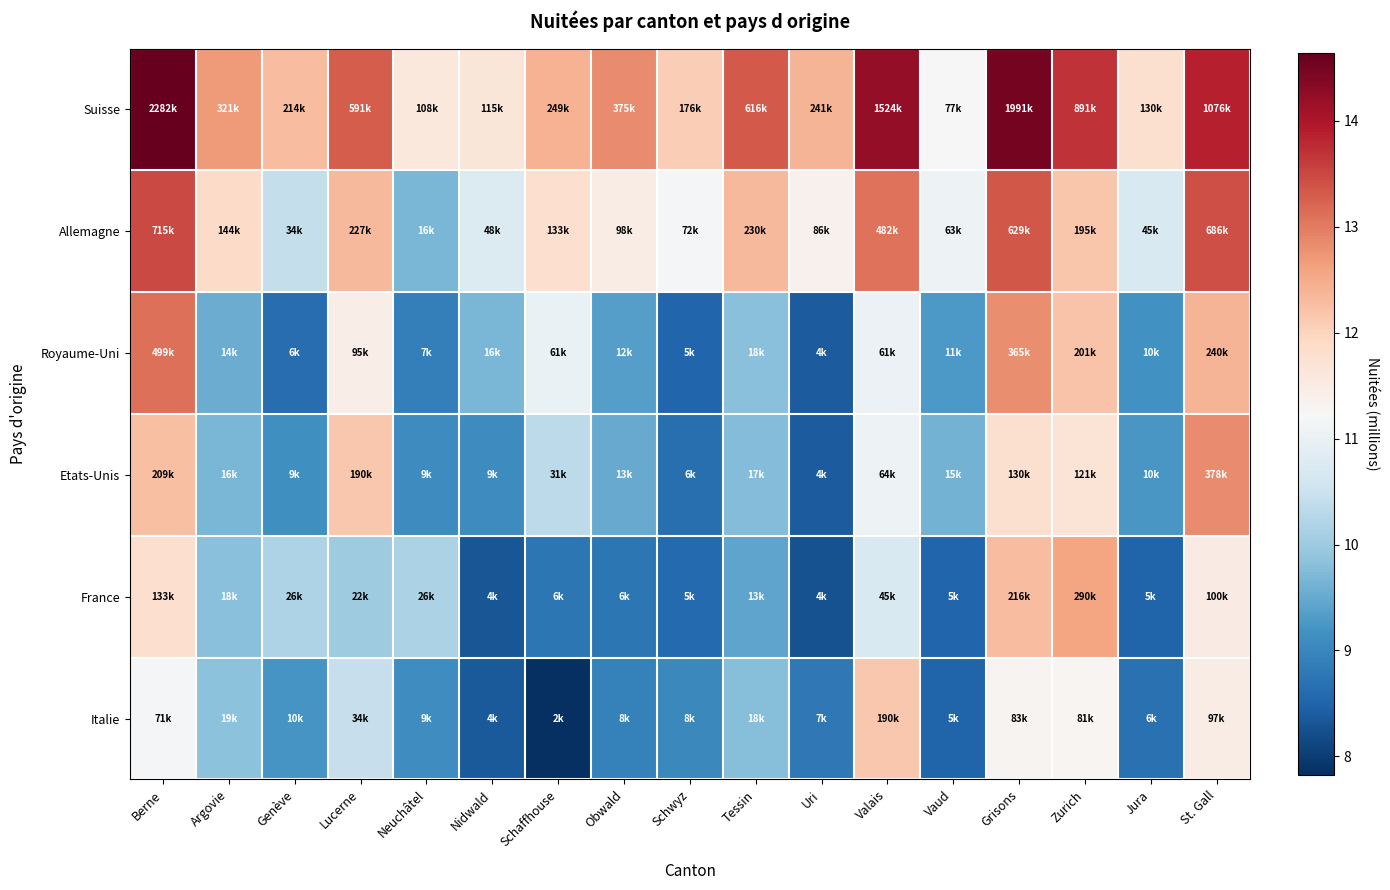

What is the smallest value displayed?

7.8